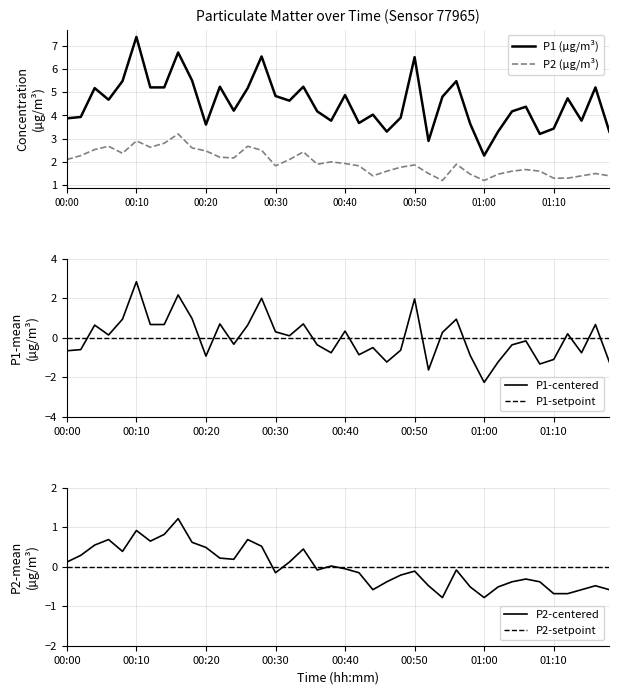

What position from the left is 33?

34